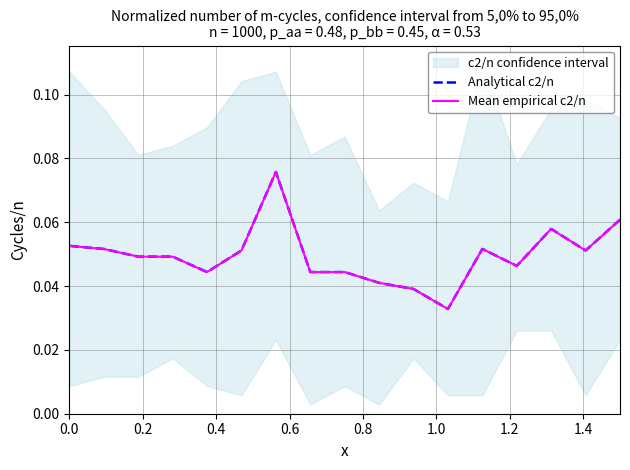

Which series has the largest total across all categories?

Analytical c2/n